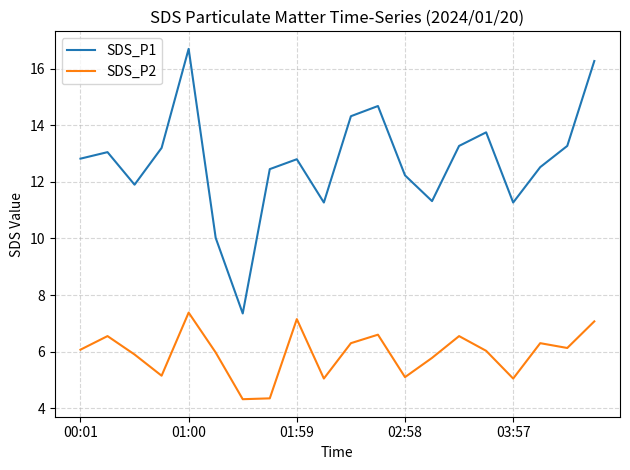

List the series in order of their overall mean, lowest first.

SDS_P2, SDS_P1